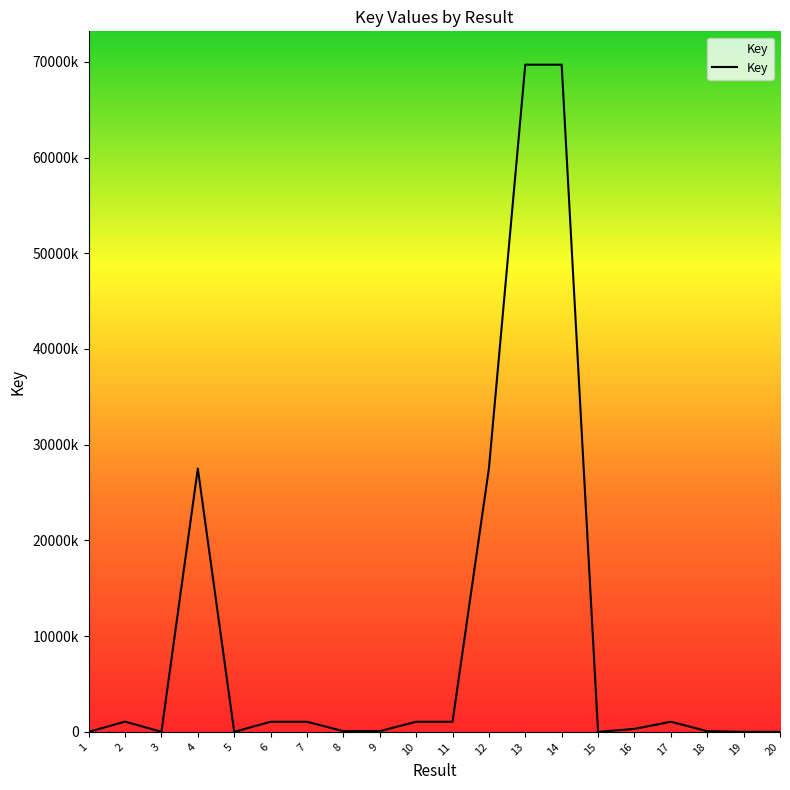

Does the chart display data point markers on the line(s)?

No